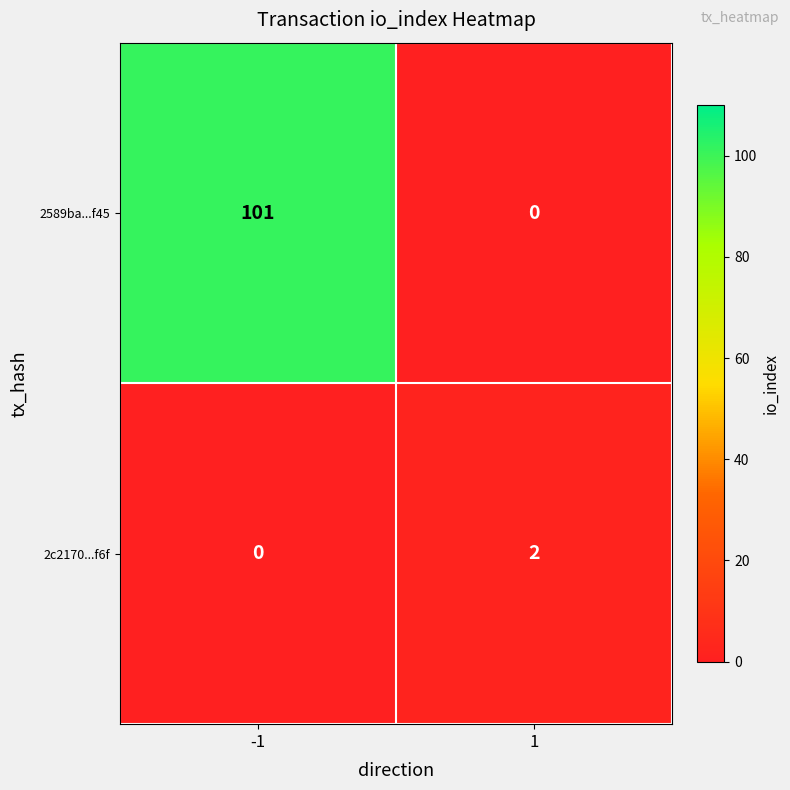

What is the total value across all series at 1?

2